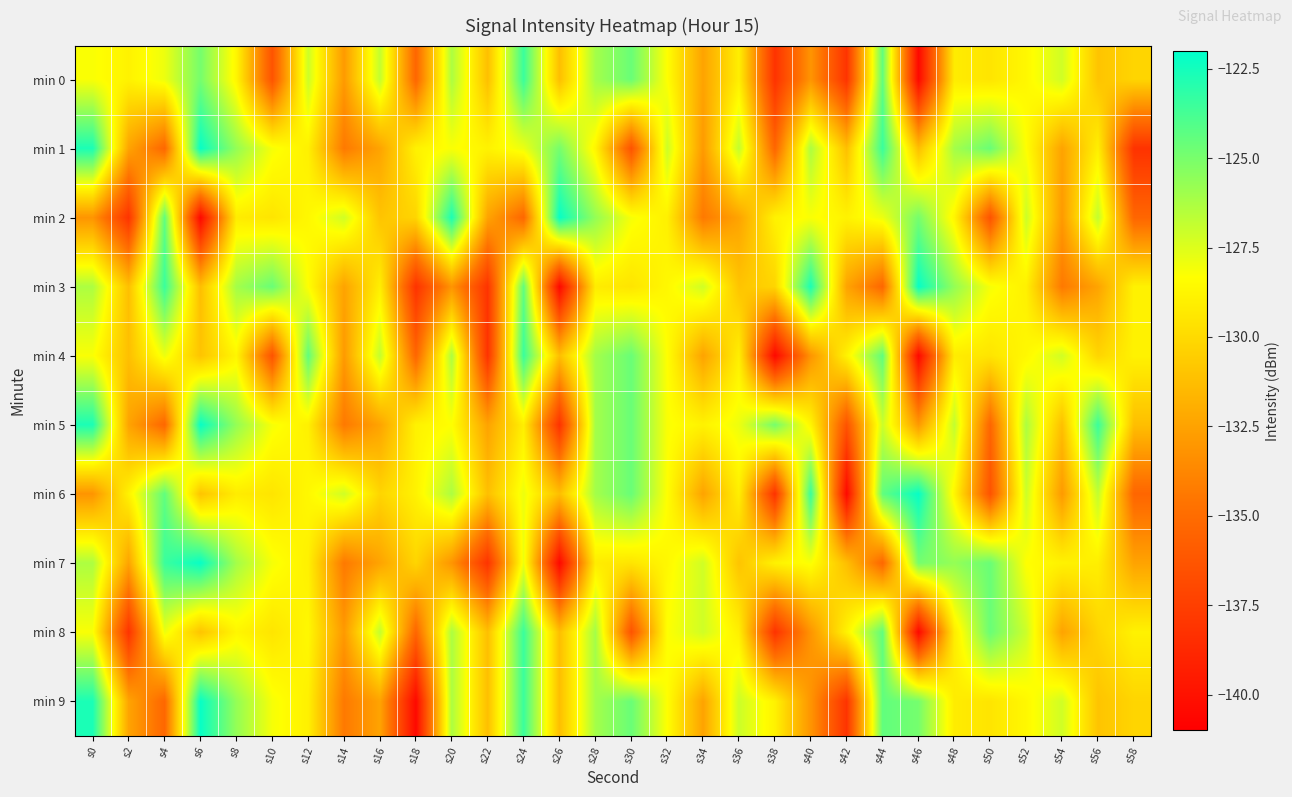

At which category is the sum across all series the highest?

s24